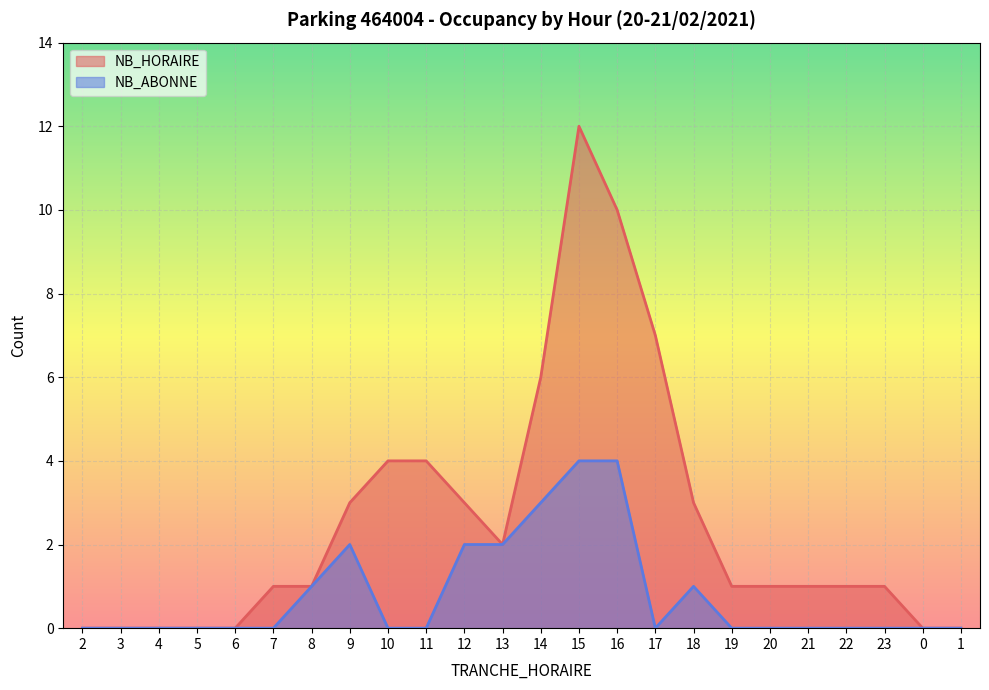

Reading left to right, extract all data points from this chart.

NB_HORAIRE: 0	0	0	0	0	1	1	3	4	4	3	2	6	12	10	7	3	1	1	1	1	1	0	0
NB_ABONNE: 0	0	0	0	0	0	1	2	0	0	2	2	3	4	4	0	1	0	0	0	0	0	0	0